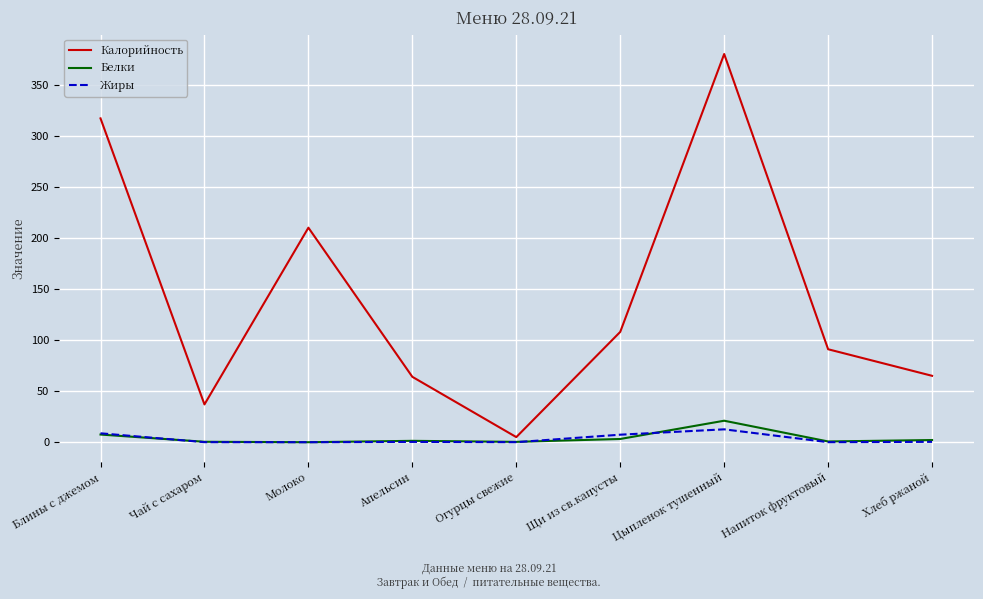

Does the chart display data point markers on the line(s)?

No